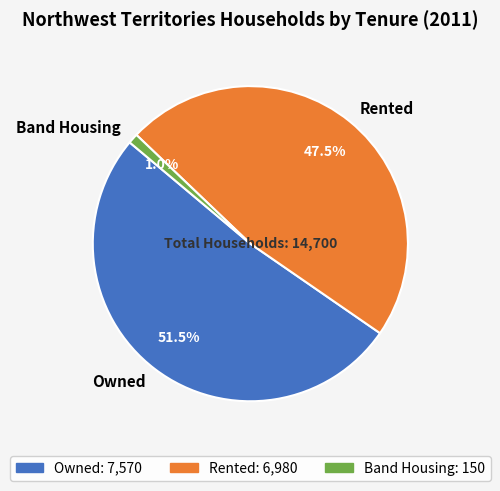

Which slice is the smallest?

Band Housing